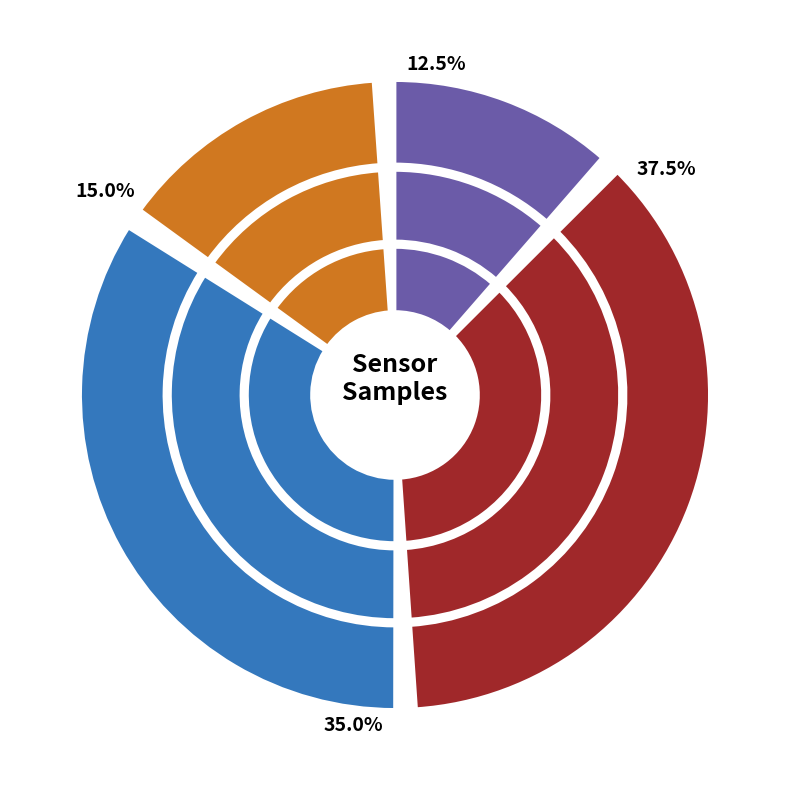

Is -44 the majority of the pie?

No